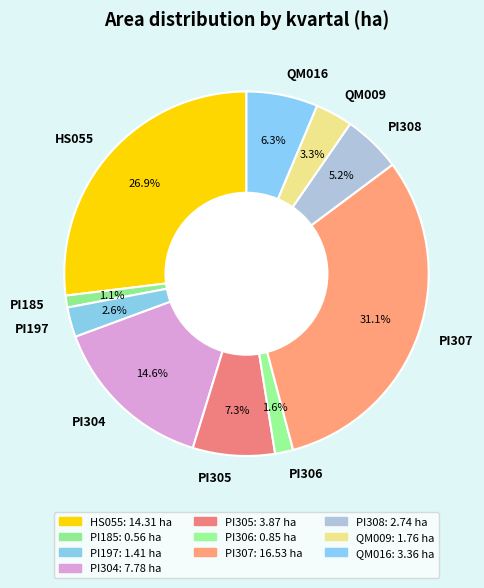

Is there a majority slice in this chart?

No